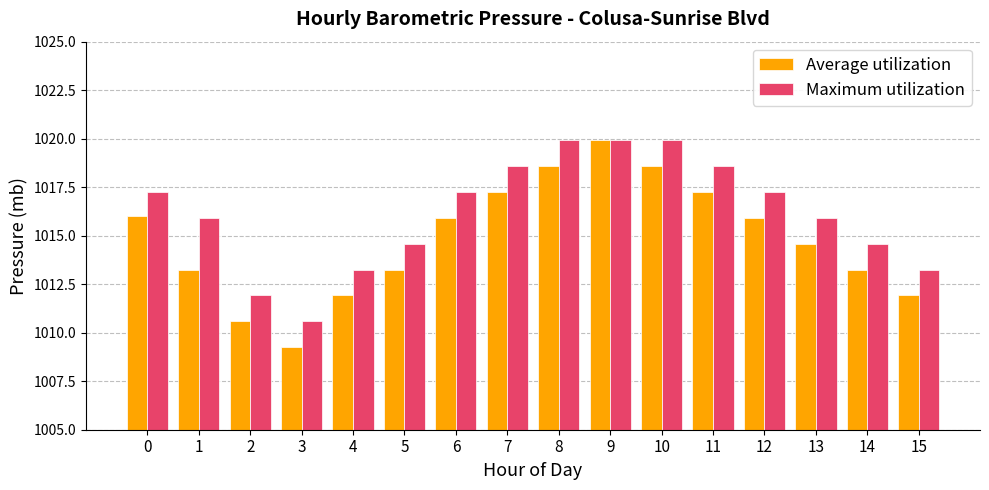

True or false: Maximum utilization has a value of 1010.6 at 3.

True